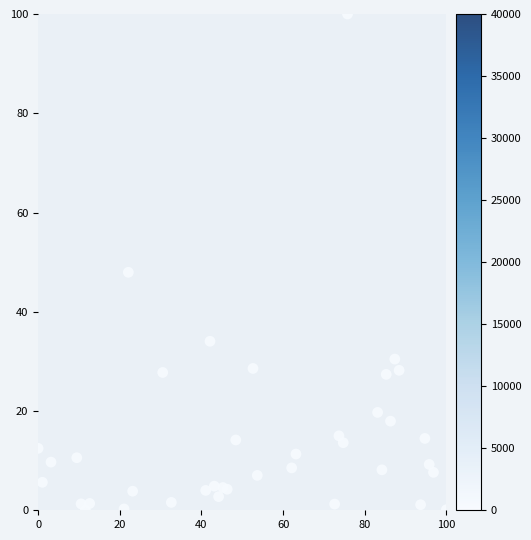

What Y value in the scatter plot is closest to 50?

48.0